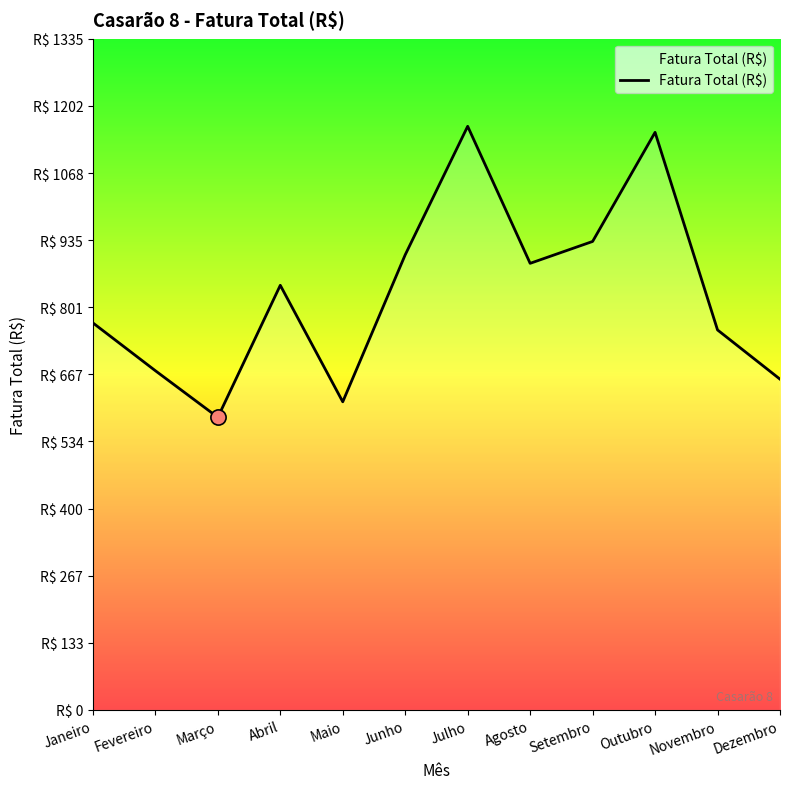

Does the chart have visible grid lines?

No